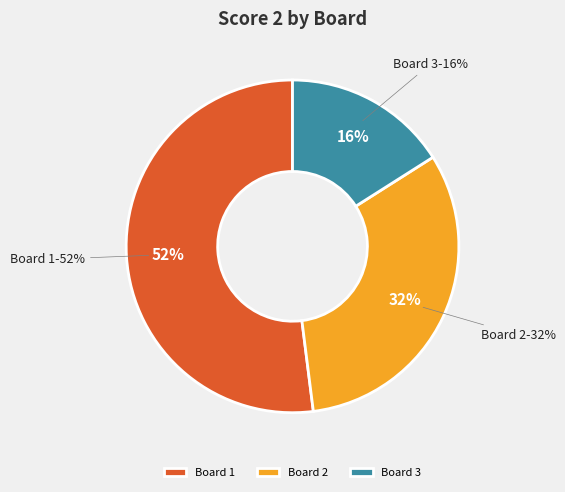

To the nearest percent, what is the combined percentage of Board 3 and Board 2?

48%